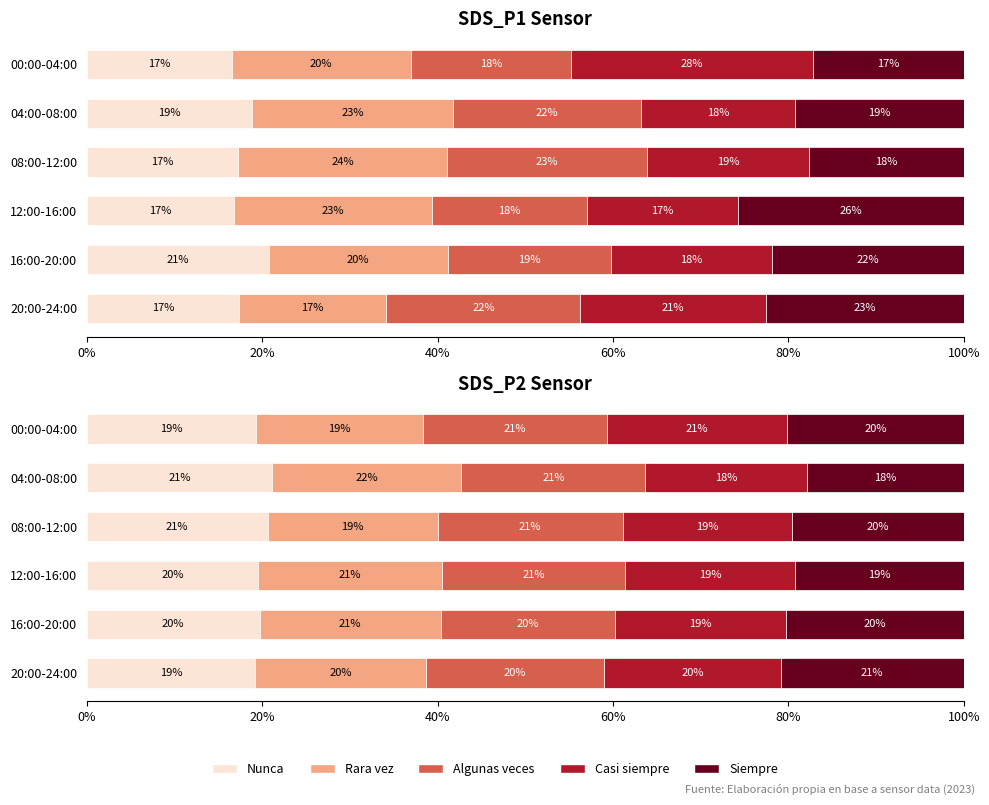

Which has a higher value, 12:00-16:00 or 08:00-12:00?

08:00-12:00